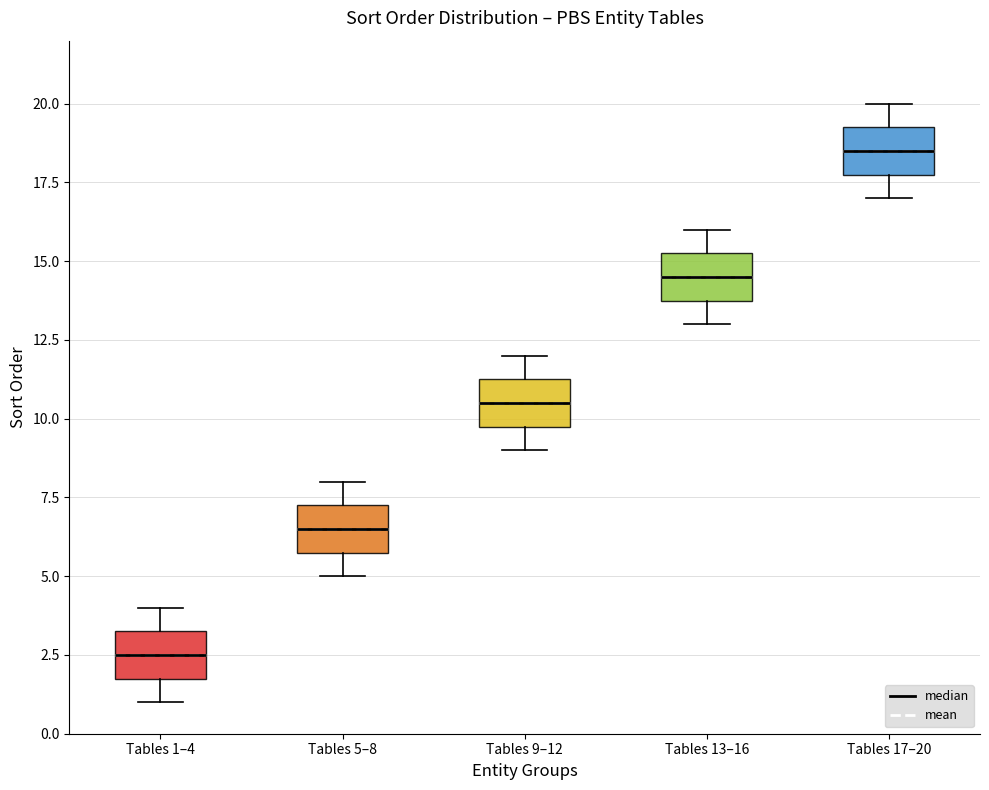

Where is the lower edge of the box for Tables 17–20 on the y-axis? The values are not printed on the chart, so give them approximately, as read against the axis.

18.0